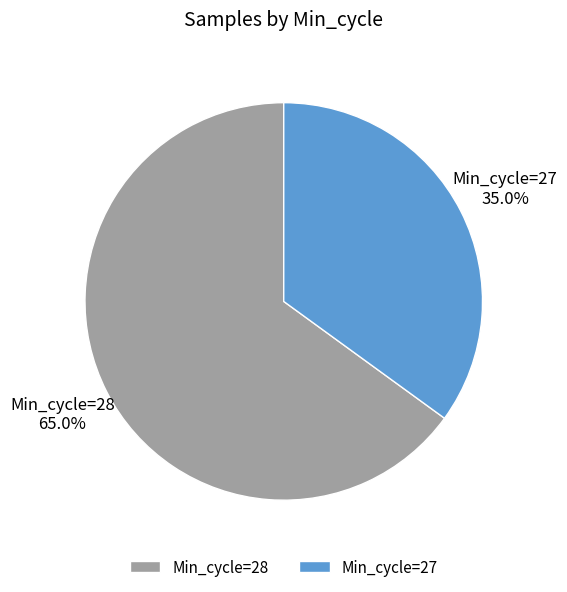

Is the sum of Min_cycle=28 and Min_cycle=27 greater than half?

Yes